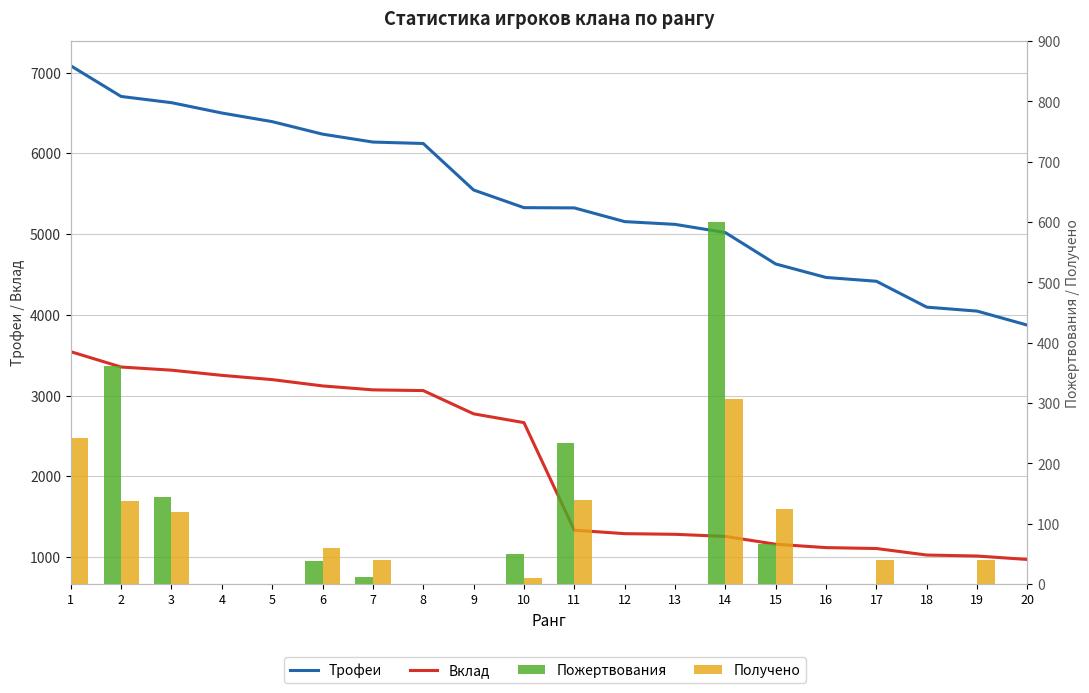

At how many categories does at least one series exceed 2122?

20